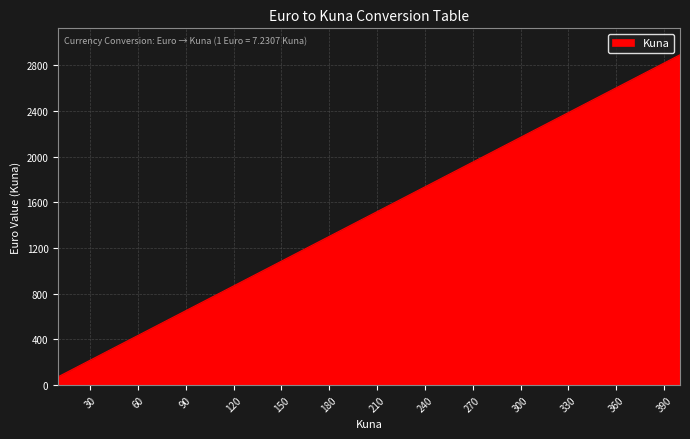

What is the greatest value displayed?

2892.3